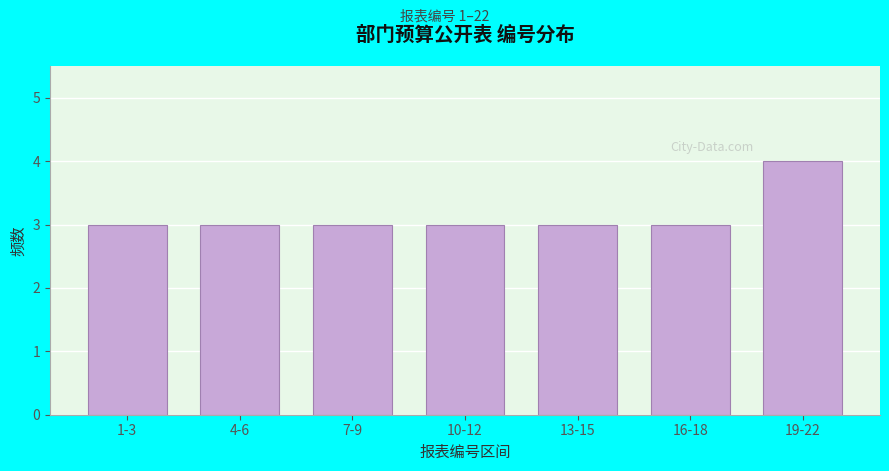

Reading right to left, what are all the values shown in this chart?

4	3	3	3	3	3	3